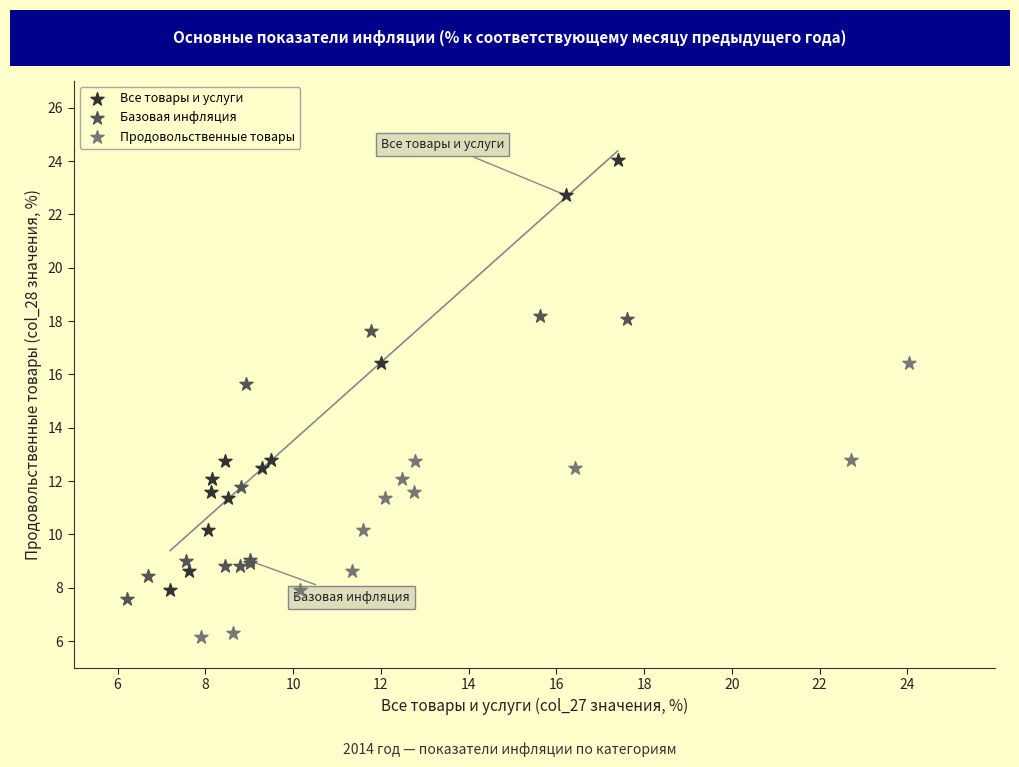

Which series reaches the maximum Y coordinate?

Все товары и услуги